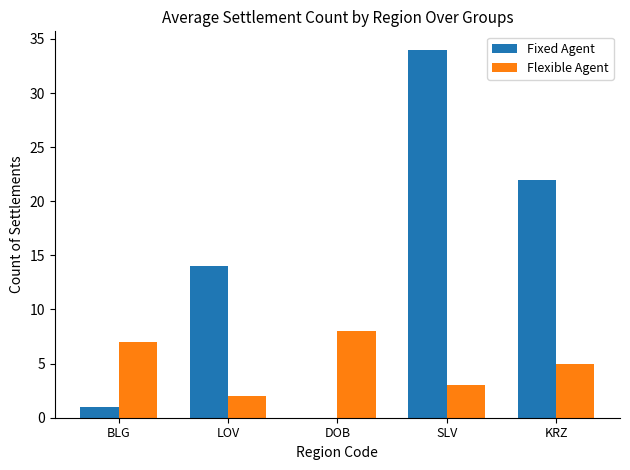

Which category has the highest value across all series?

SLV